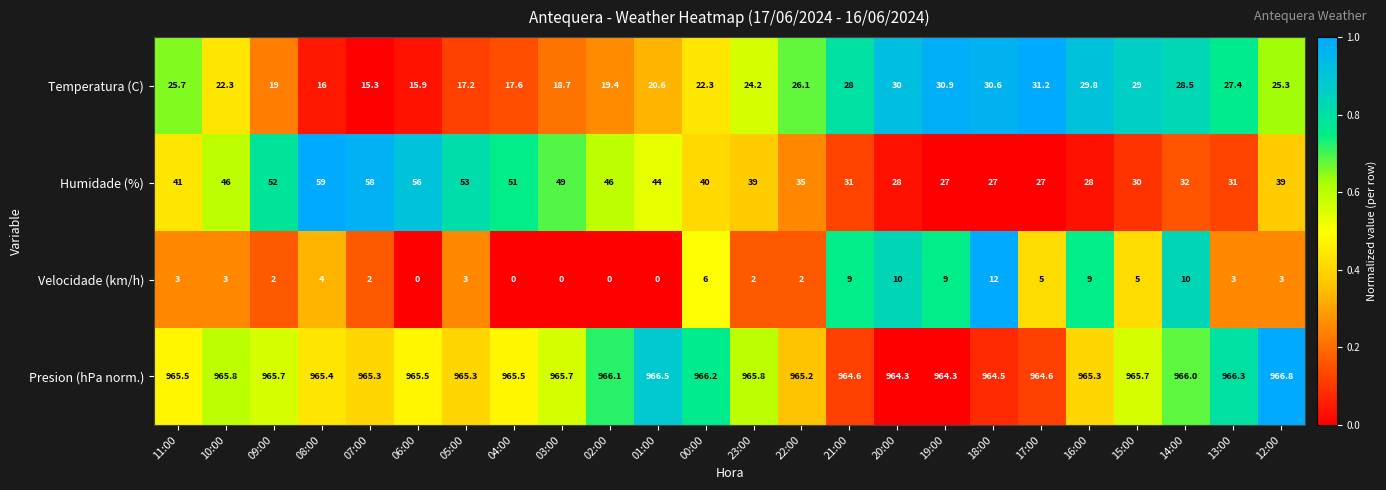

What is the total value across all series at 19:00?

1031.2